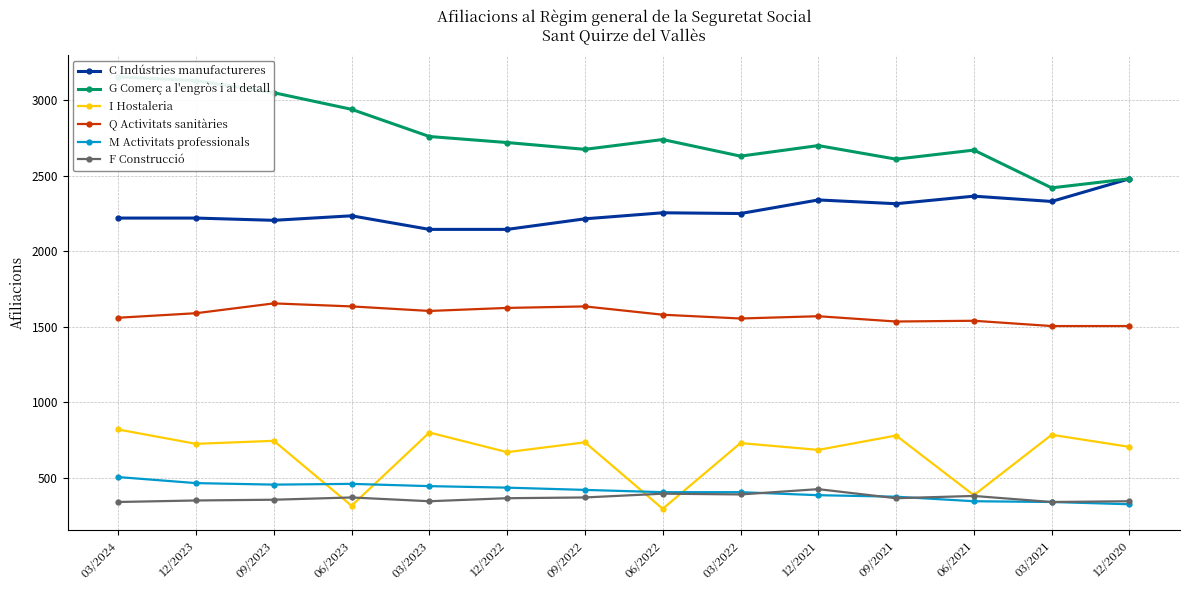

The Q Activitats sanitàries series shows 2356 at 03/2023. True or false?

False